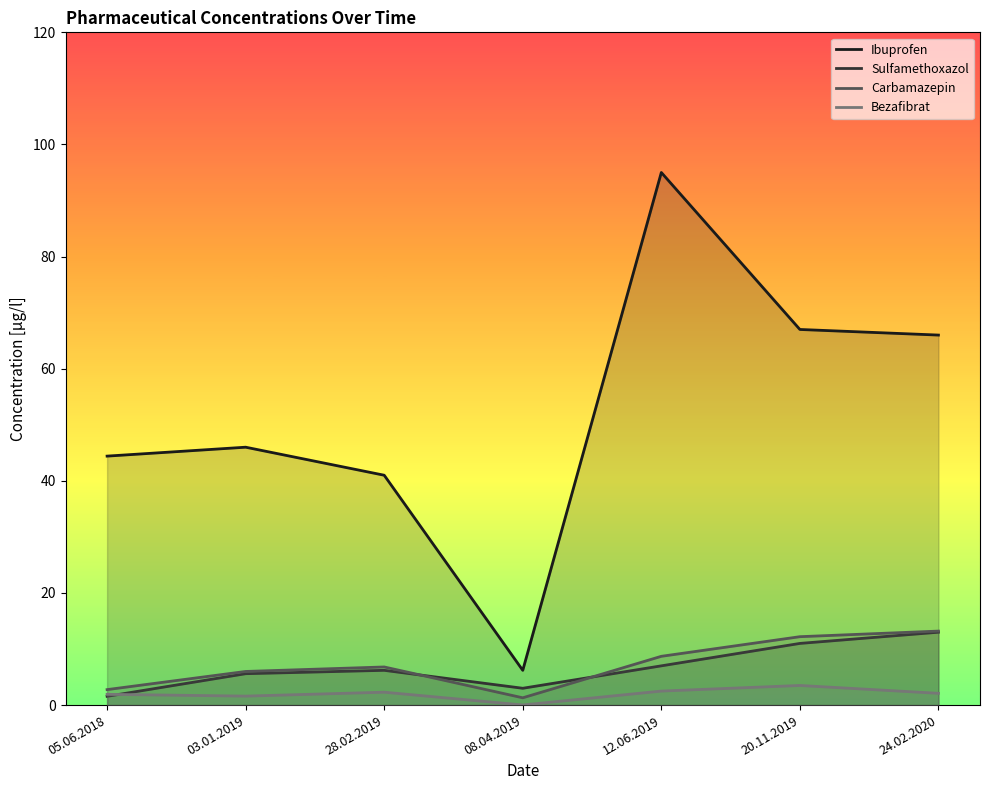

Which series ends up on top after the final intersection of Bezafibrat and Sulfamethoxazol?

Sulfamethoxazol